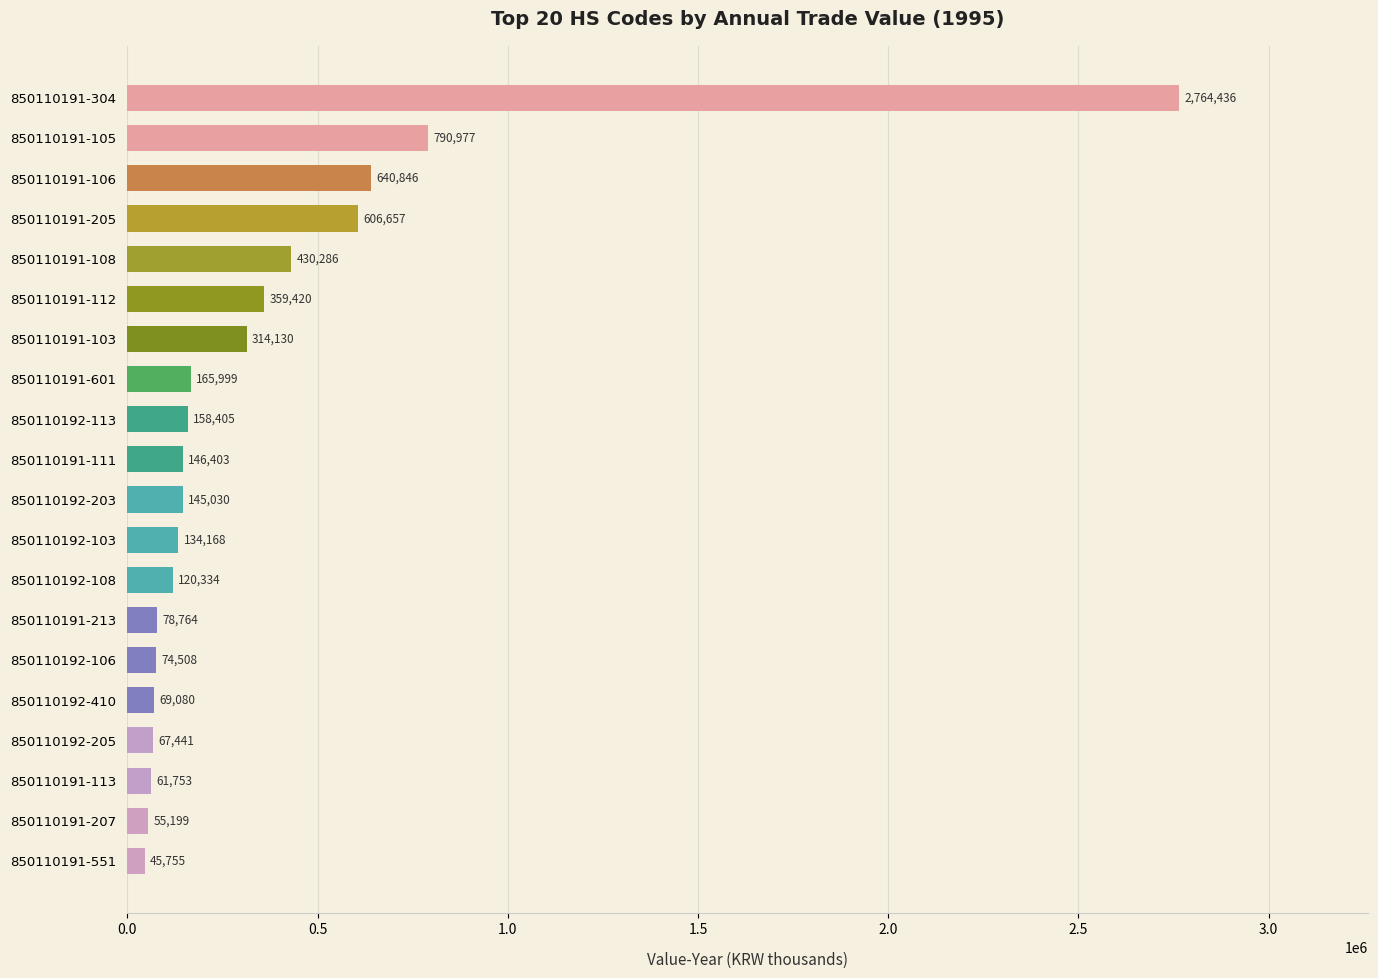

List the labels in order of value, smallest first.

850110191-551, 850110191-207, 850110191-113, 850110192-205, 850110192-410, 850110192-106, 850110191-213, 850110192-108, 850110192-103, 850110192-203, 850110191-111, 850110192-113, 850110191-601, 850110191-103, 850110191-112, 850110191-108, 850110191-205, 850110191-106, 850110191-105, 850110191-304